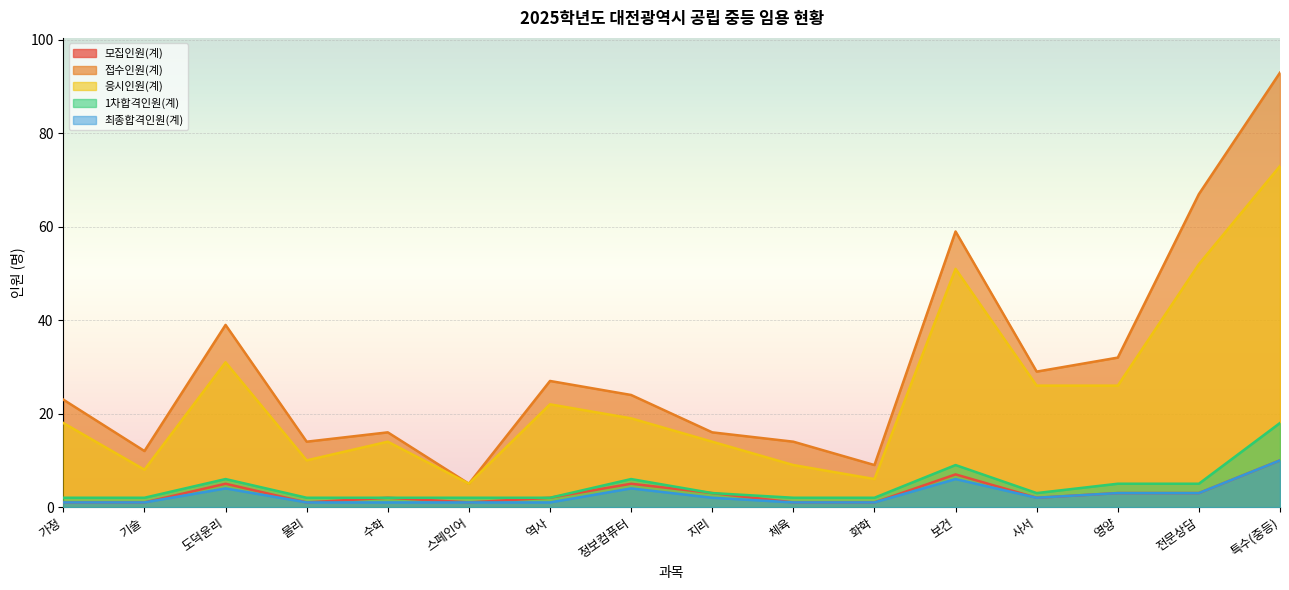

How many data points in 최종합격인원(계) are less than 2?

8